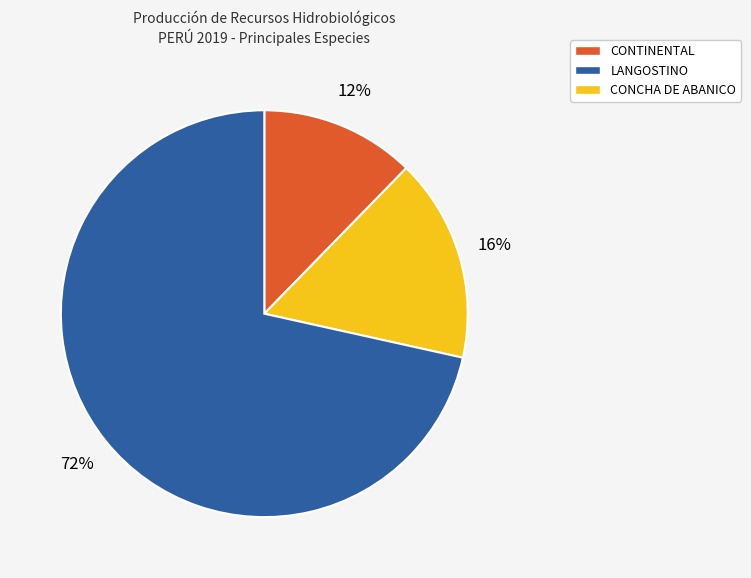

Does any single category account for the majority?

Yes